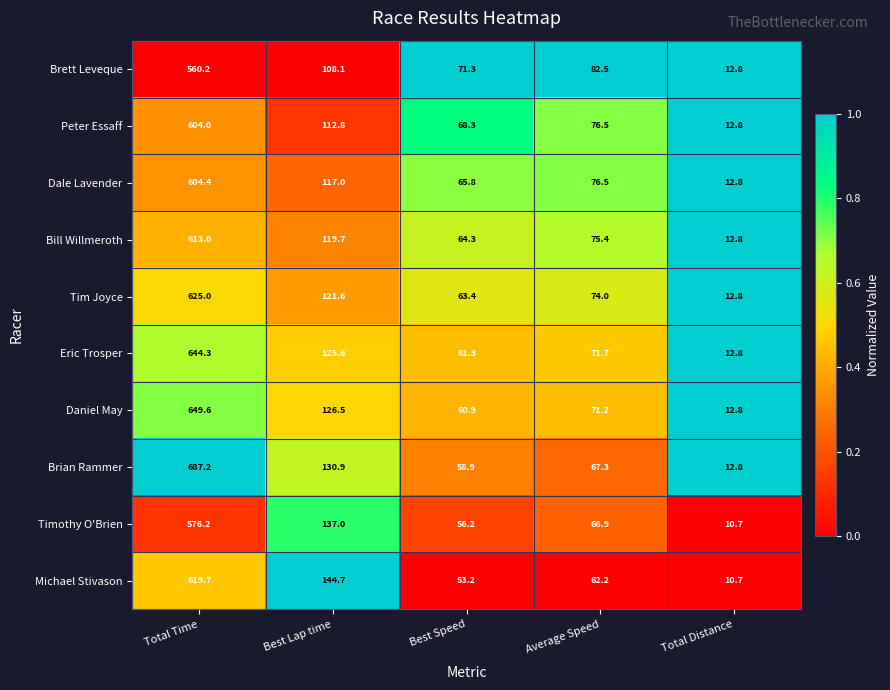

List the series in order of their peak value, lowest first.

Brett Leveque, Timothy O'Brien, Peter Essaff, Dale Lavender, Bill Willmeroth, Michael Stivason, Tim Joyce, Eric Trosper, Daniel May, Brian Rammer